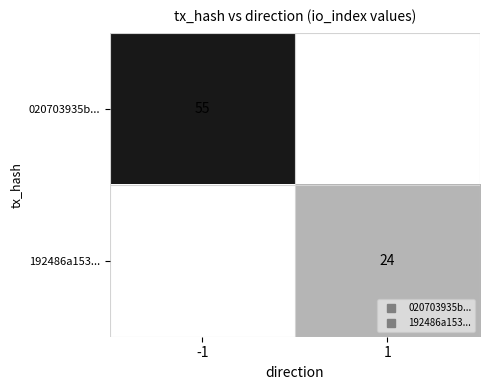

What is the greatest value displayed?

55.0